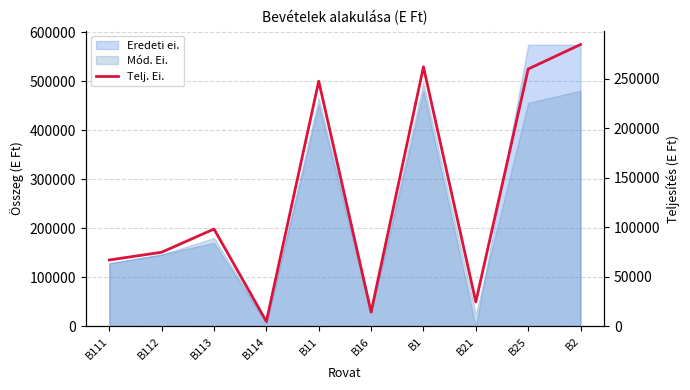

Reading right to left, what are all the values shown in this chart?

B2=284797	B25=260052	B21=24745	B1=262260	B16=14481	B11=247779	B114=5030	B113=98417	B112=74963	B111=67143